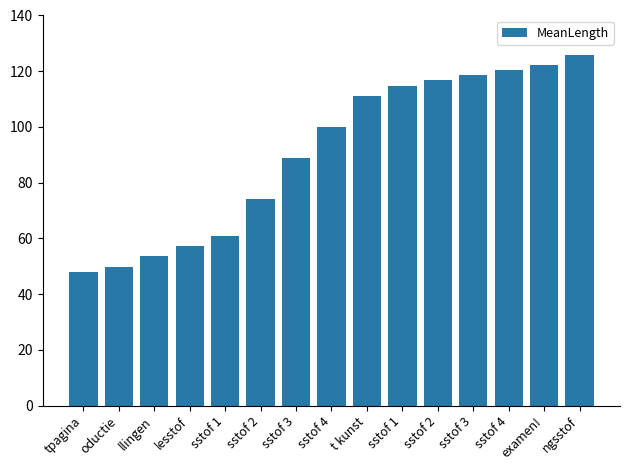

Reading left to right, list all the values displayed in this chart.

tpagina=48.0	oductie=49.9	llingen=53.6	lesstof=57.3	sstof 1=61.0	sstof 2=74.0	sstof 3=88.9	sstof 4=100.0	t kunst=111.1	sstof 1=114.9	sstof 2=116.7	sstof 3=118.6	sstof 4=120.4	examen!=122.3	ngsstof=126.0